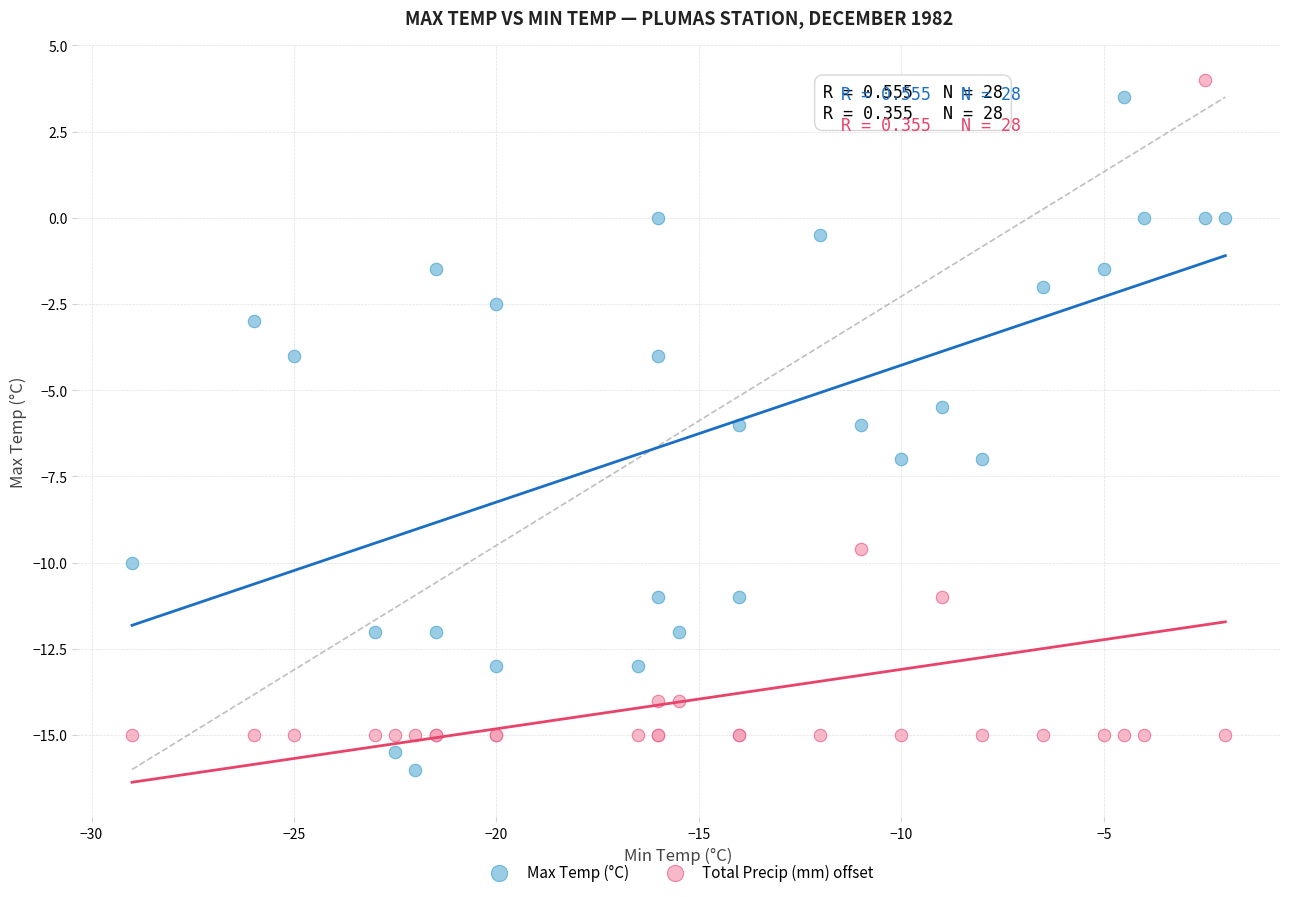

In the Total Precip (mm) offset series, what Y value is closest to -5?

-9.6